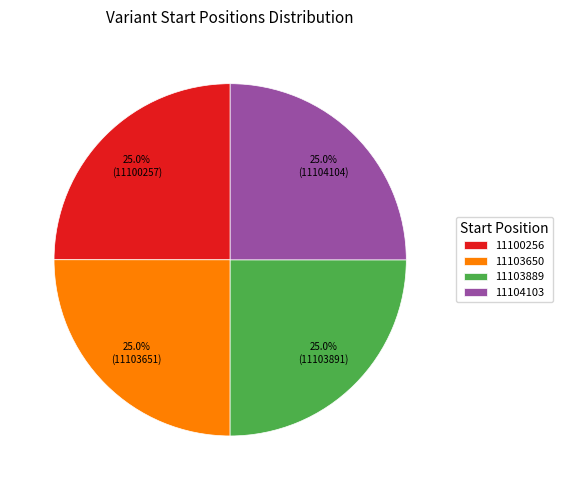

Count the number of slices in the pie.

4